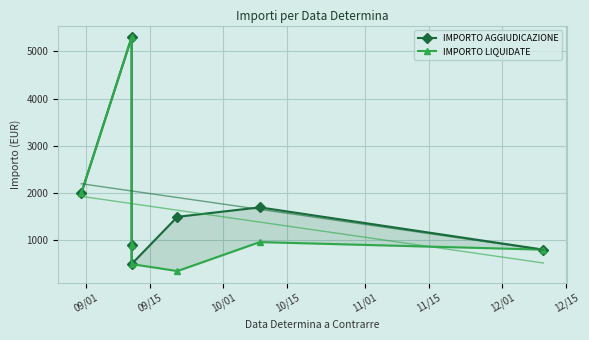

List the series in order of their overall mean, lowest first.

IMPORTO LIQUIDATE, IMPORTO AGGIUDICAZIONE